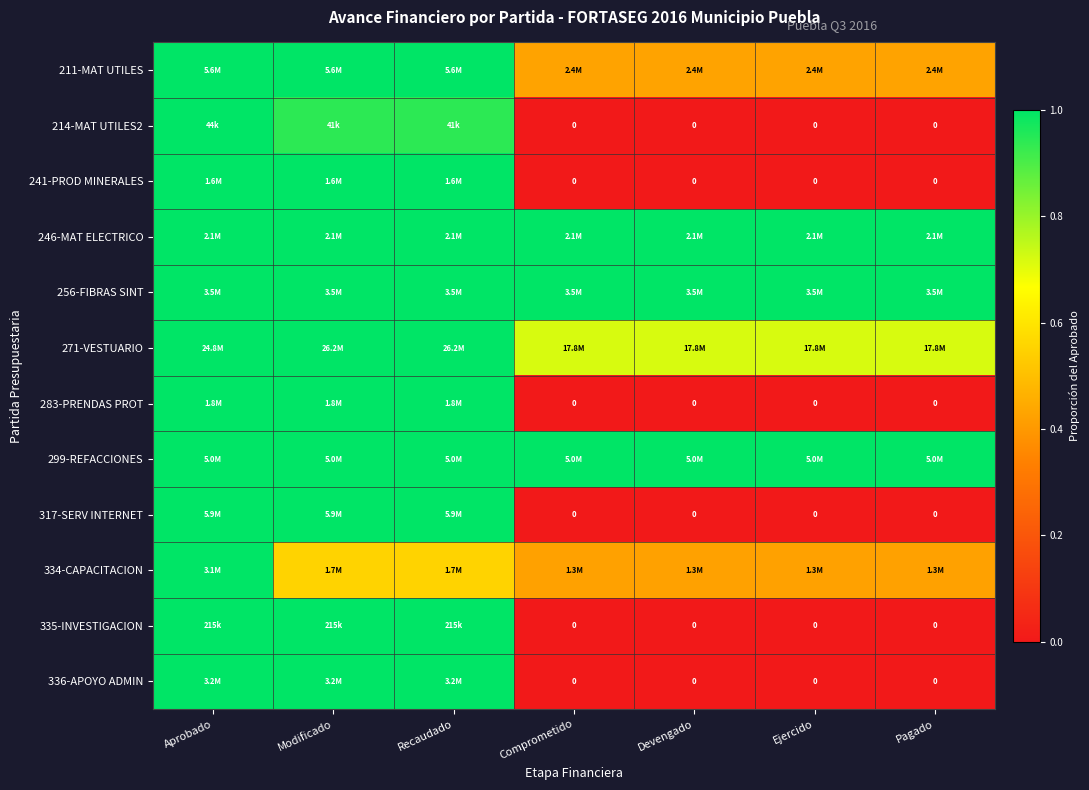

At which category does the chart reach its peak across all series?

Modificado